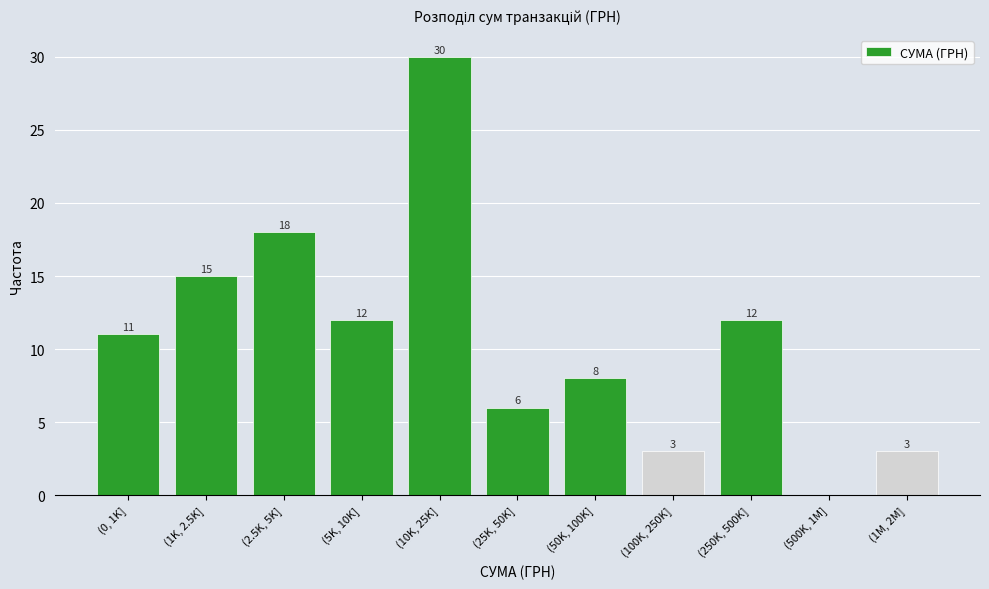

Reading left to right, extract all data points from this chart.

(0, 1K]=11	(1K, 2.5K]=15	(2.5K, 5K]=18	(5K, 10K]=12	(10K, 25K]=30	(25K, 50K]=6	(50K, 100K]=8	(100K, 250K]=3	(250K, 500K]=12	(500K, 1M]=0	(1M, 2M]=3